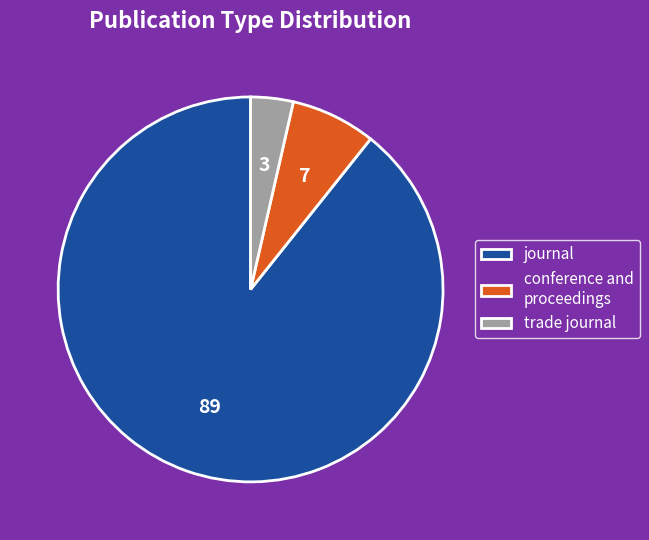

The conference and proceedings slice represents 7% of the pie. True or false?

True